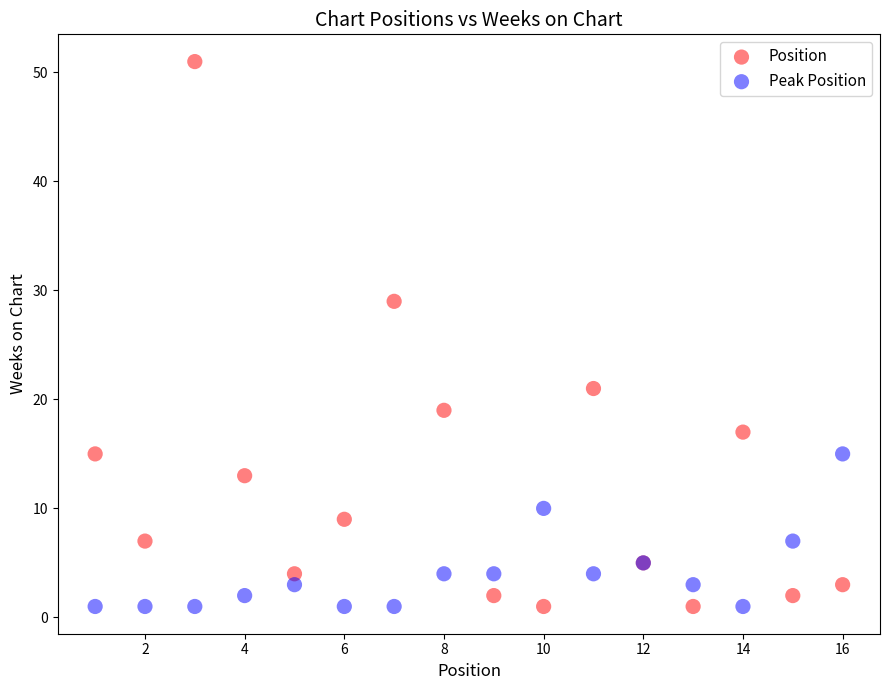

Which series contains the highest Y value?

Position